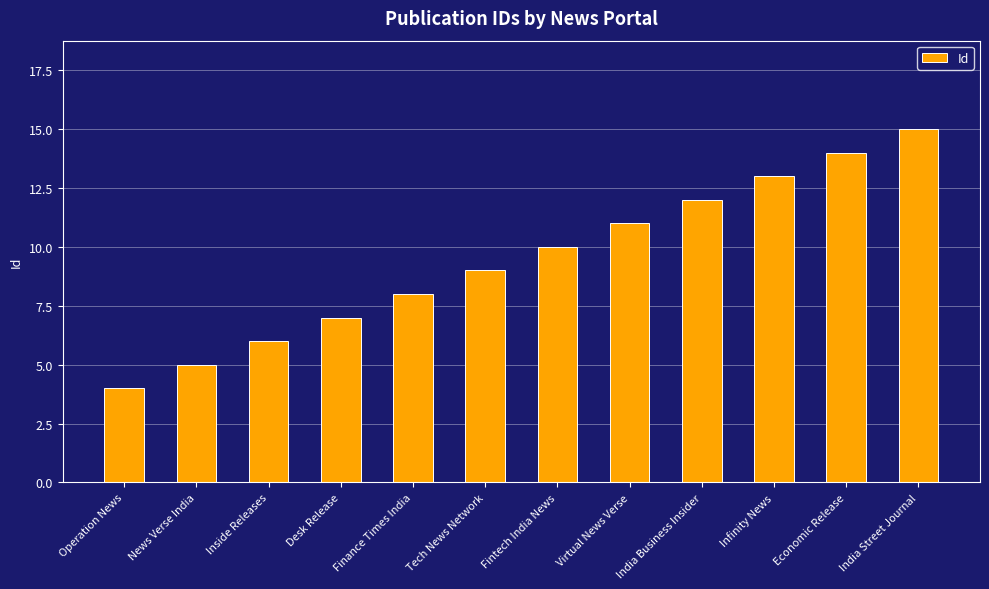

What is the minimum value shown in the chart?

4